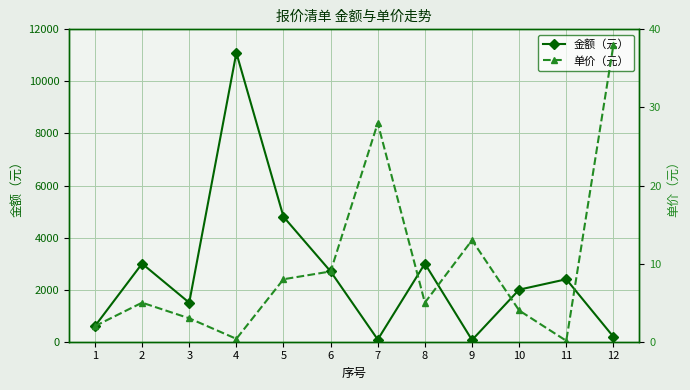

True or false: 单价（元） and 金额（元） intersect in this chart.

False